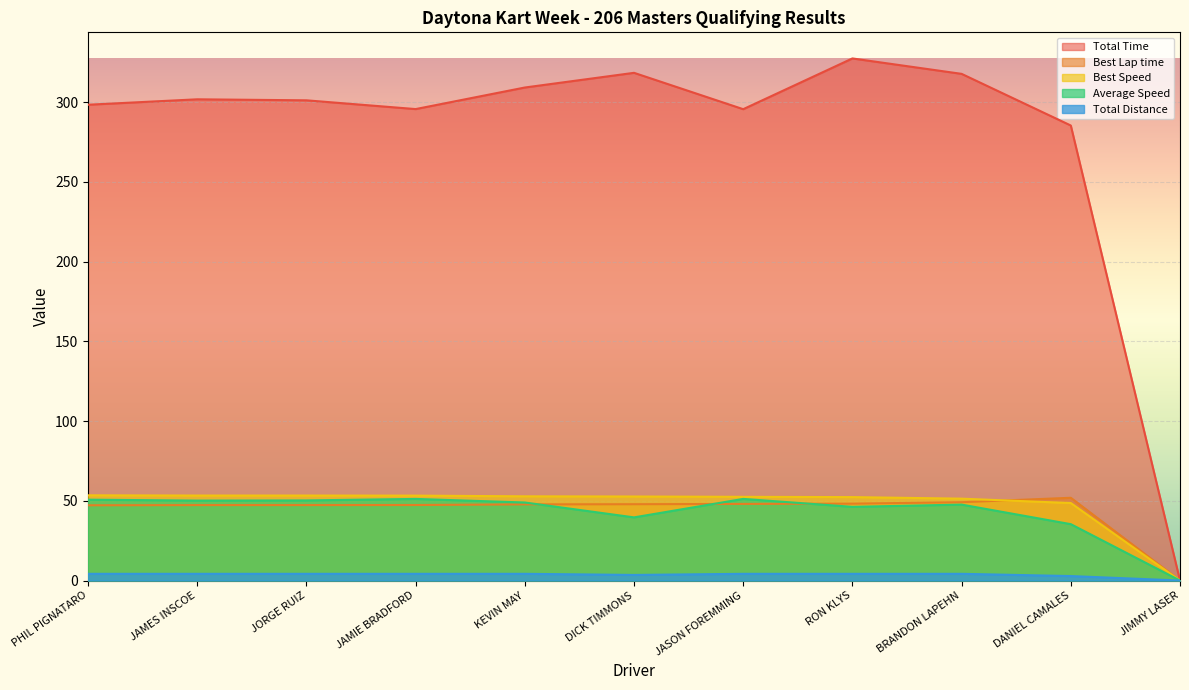

Rank the categories by Best Lap time value from highest to lowest.

DANIEL CAMALES, BRANDON LAPEHN, RON KLYS, JASON FOREMMING, DICK TIMMONS, KEVIN MAY, JAMIE BRADFORD, JORGE RUIZ, JAMES INSCOE, PHIL PIGNATARO, JIMMY LASER